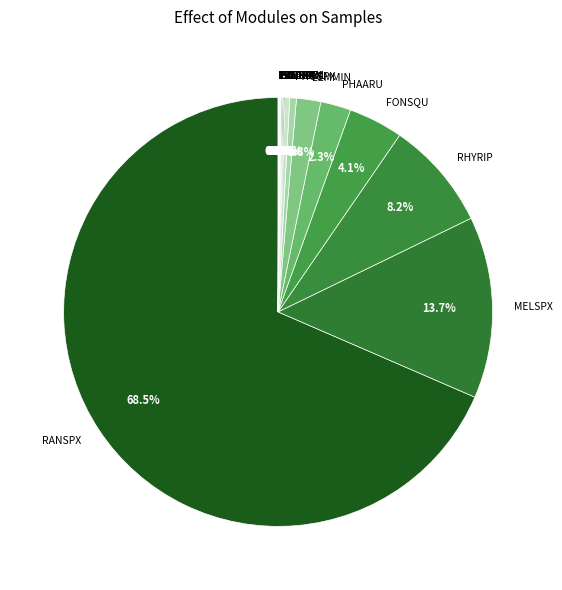

Is it true that MELSPX is 23% of the pie?

False